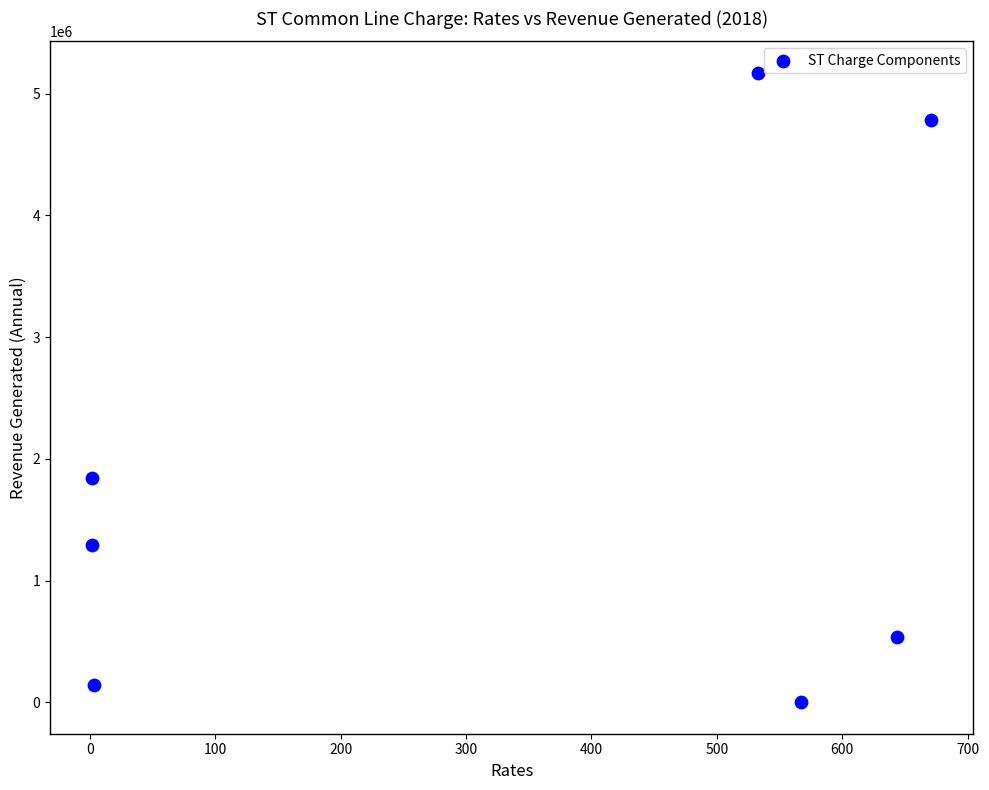

What Y value in the scatter plot is closest to 2585354?

1844741.2